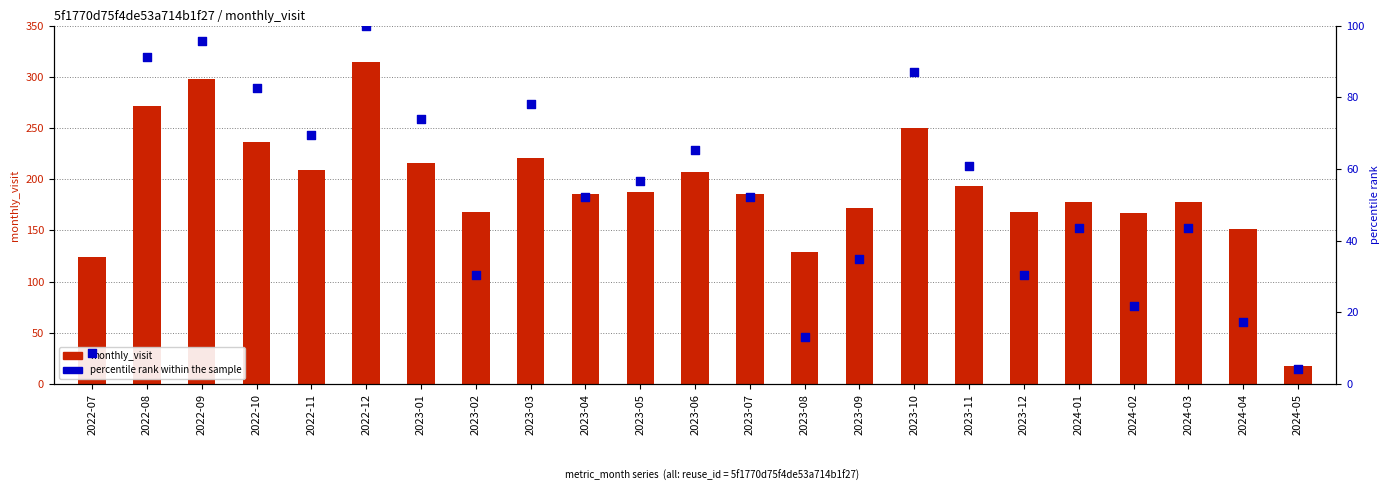

Which series reaches the minimum Y coordinate?

percentile rank within the sample